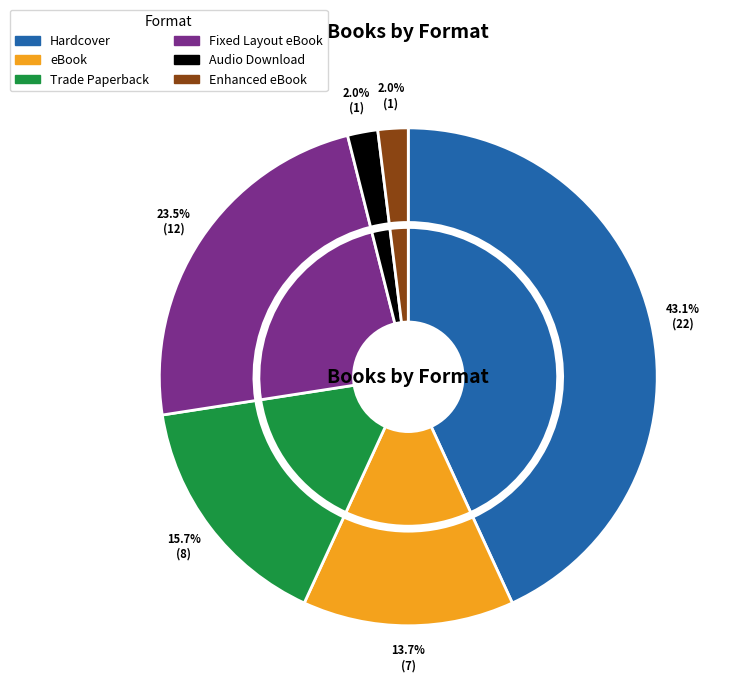

True or false: Audio Download accounts for 10% of the total.

False